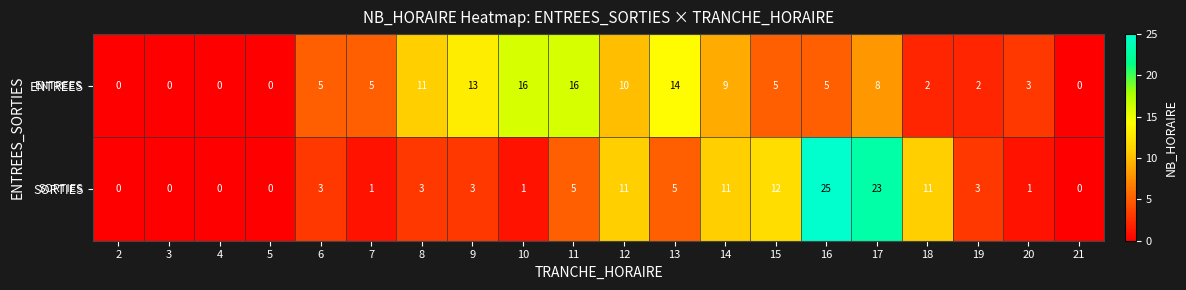

Which series has the largest total across all categories?

ENTREES